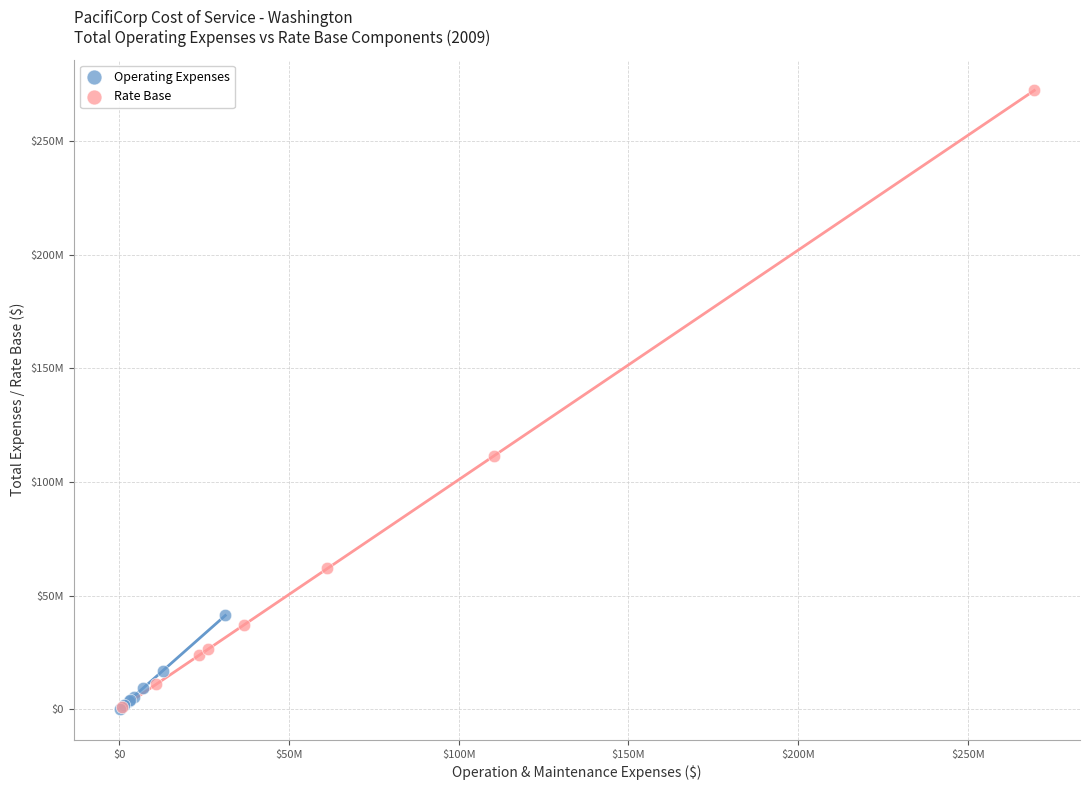

What are all the series names shown in the legend?

Operating Expenses, Rate Base